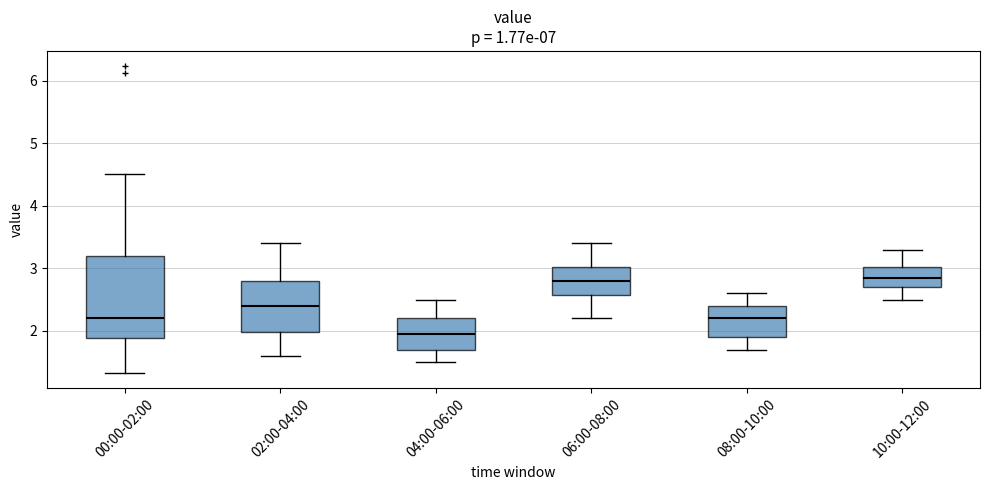

Where does the upper whisker of the box for 04:00-06:00 end on the y-axis? The values are not printed on the chart, so give them approximately, as read against the axis.

2.5